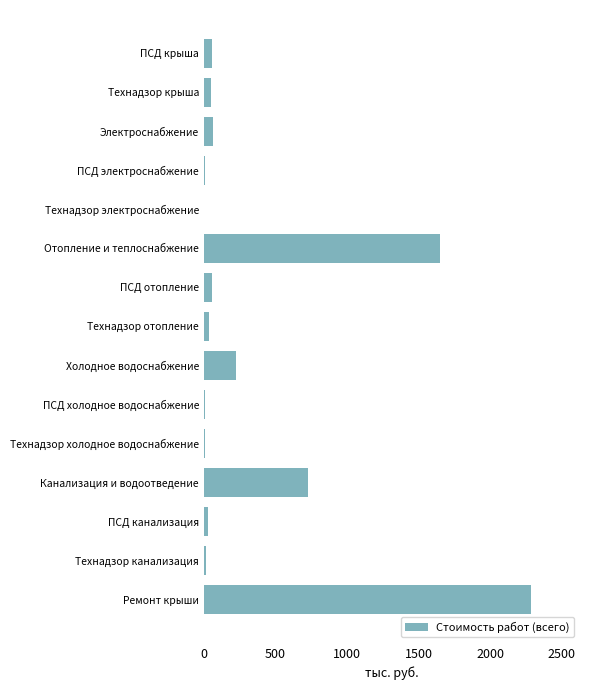

Between Технадзор электроснабжение and Электроснабжение, which is larger?

Электроснабжение